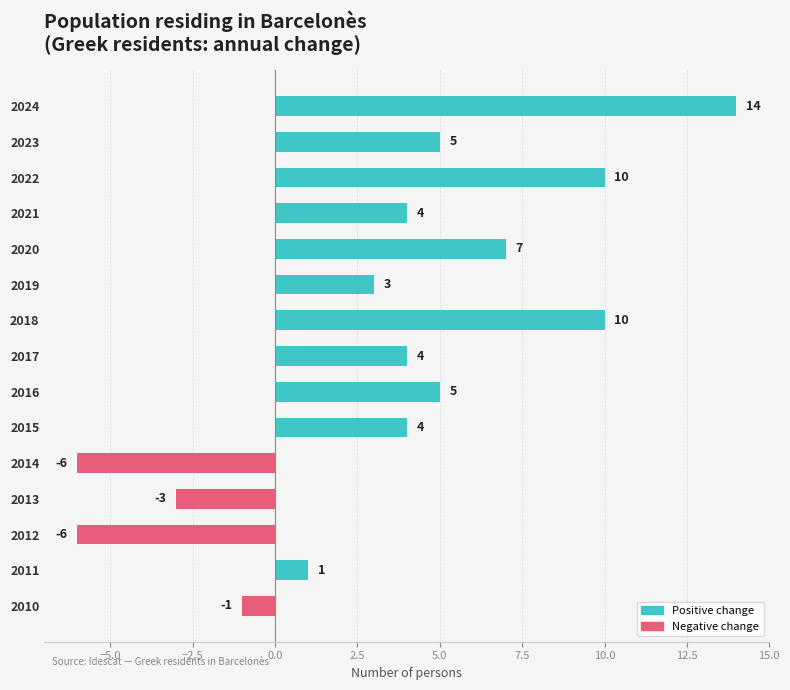

What is the value of the 4th bar from the top?

4